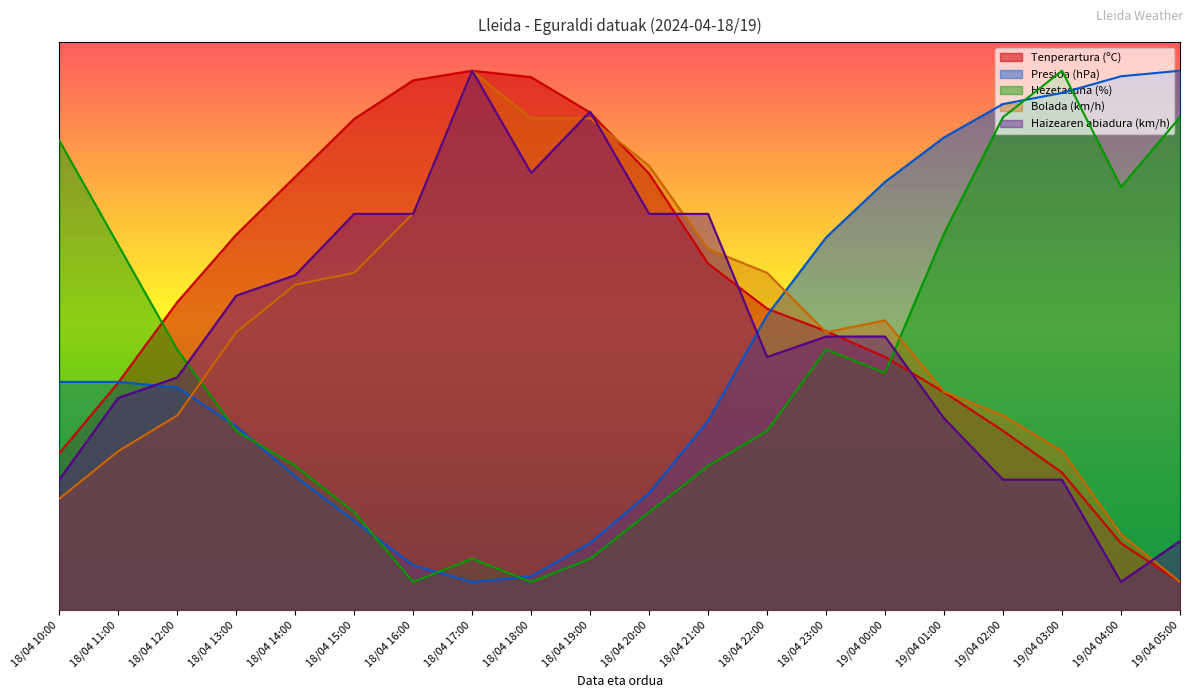

Reading left to right, list all the values displayed in this chart.

Tenperartura (ºC): 18/04 10:00=27.6	18/04 11:00=40.1	18/04 12:00=54.2	18/04 13:00=66.1	18/04 14:00=76.3	18/04 15:00=86.5	18/04 16:00=93.3	18/04 17:00=95.0	18/04 18:00=93.9	18/04 19:00=87.6	18/04 20:00=76.9	18/04 21:00=61.0	18/04 22:00=53.1	18/04 23:00=49.2	19/04 00:00=44.6	19/04 01:00=38.4	19/04 02:00=31.6	19/04 03:00=24.2	19/04 04:00=11.8	19/04 05:00=5.0
Presioa (hPa): 18/04 10:00=40.2	18/04 11:00=40.2	18/04 12:00=39.2	18/04 13:00=32.4	18/04 14:00=23.6	18/04 15:00=15.8	18/04 16:00=7.9	18/04 17:00=5.0	18/04 18:00=6.0	18/04 19:00=11.8	18/04 20:00=20.7	18/04 21:00=33.4	18/04 22:00=52.0	18/04 23:00=65.7	19/04 00:00=75.4	19/04 01:00=83.3	19/04 02:00=89.1	19/04 03:00=91.1	19/04 04:00=94.0	19/04 05:00=95.0
Hezetasuna (%): 18/04 10:00=82.7	18/04 11:00=64.3	18/04 12:00=45.9	18/04 13:00=31.6	18/04 14:00=25.5	18/04 15:00=17.3	18/04 16:00=5.0	18/04 17:00=9.1	18/04 18:00=5.0	18/04 19:00=9.1	18/04 20:00=17.3	18/04 21:00=25.5	18/04 22:00=31.6	18/04 23:00=45.9	19/04 00:00=41.8	19/04 01:00=66.4	19/04 02:00=86.8	19/04 03:00=95.0	19/04 04:00=74.5	19/04 05:00=86.8
Bolada (km/h): 18/04 10:00=19.7	18/04 11:00=28.0	18/04 12:00=34.3	18/04 13:00=49.0	18/04 14:00=57.3	18/04 15:00=59.4	18/04 16:00=69.9	18/04 17:00=95.0	18/04 18:00=86.6	18/04 19:00=86.6	18/04 20:00=78.3	18/04 21:00=63.6	18/04 22:00=59.4	18/04 23:00=49.0	19/04 00:00=51.0	19/04 01:00=38.5	19/04 02:00=34.3	19/04 03:00=28.0	19/04 04:00=13.4	19/04 05:00=5.0
Haizearen abiadura (km/h): 18/04 10:00=23.0	18/04 11:00=37.4	18/04 12:00=41.0	18/04 13:00=55.4	18/04 14:00=59.0	18/04 15:00=69.8	18/04 16:00=69.8	18/04 17:00=95.0	18/04 18:00=77.0	18/04 19:00=87.8	18/04 20:00=69.8	18/04 21:00=69.8	18/04 22:00=44.6	18/04 23:00=48.2	19/04 00:00=48.2	19/04 01:00=33.8	19/04 02:00=23.0	19/04 03:00=23.0	19/04 04:00=5.0	19/04 05:00=12.2